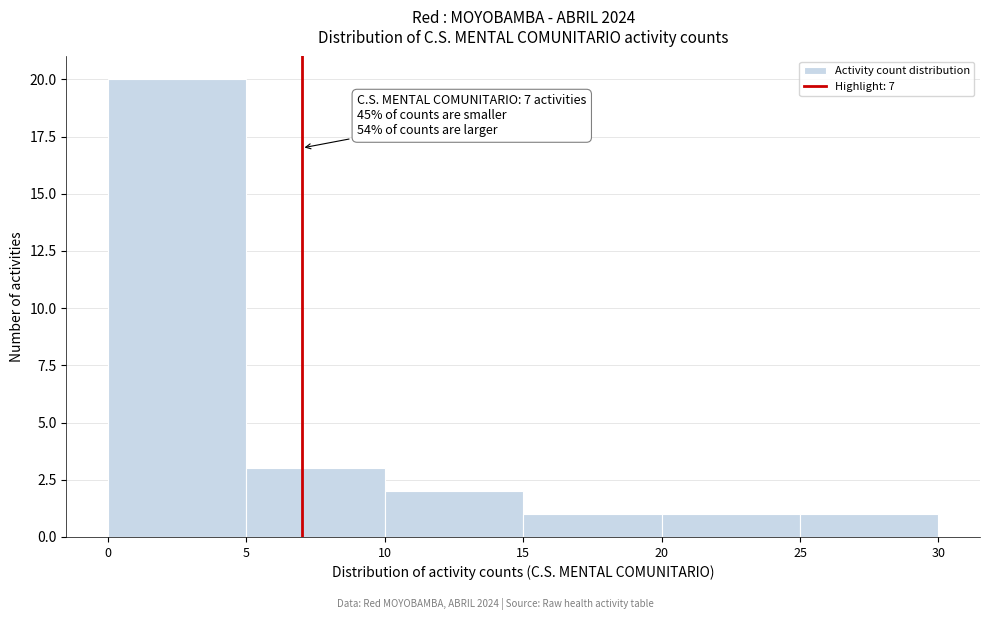

Which range on the x-axis has the tallest bar?

0 to 5